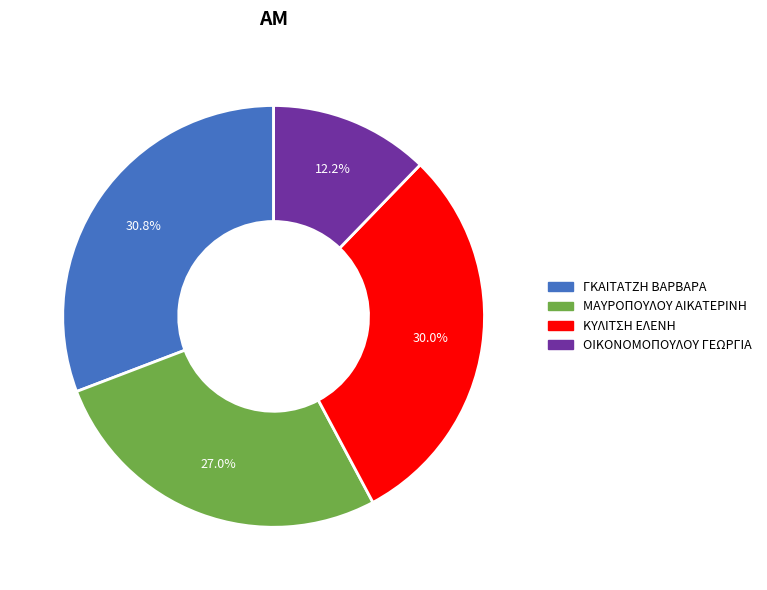

Is there a majority slice in this chart?

No